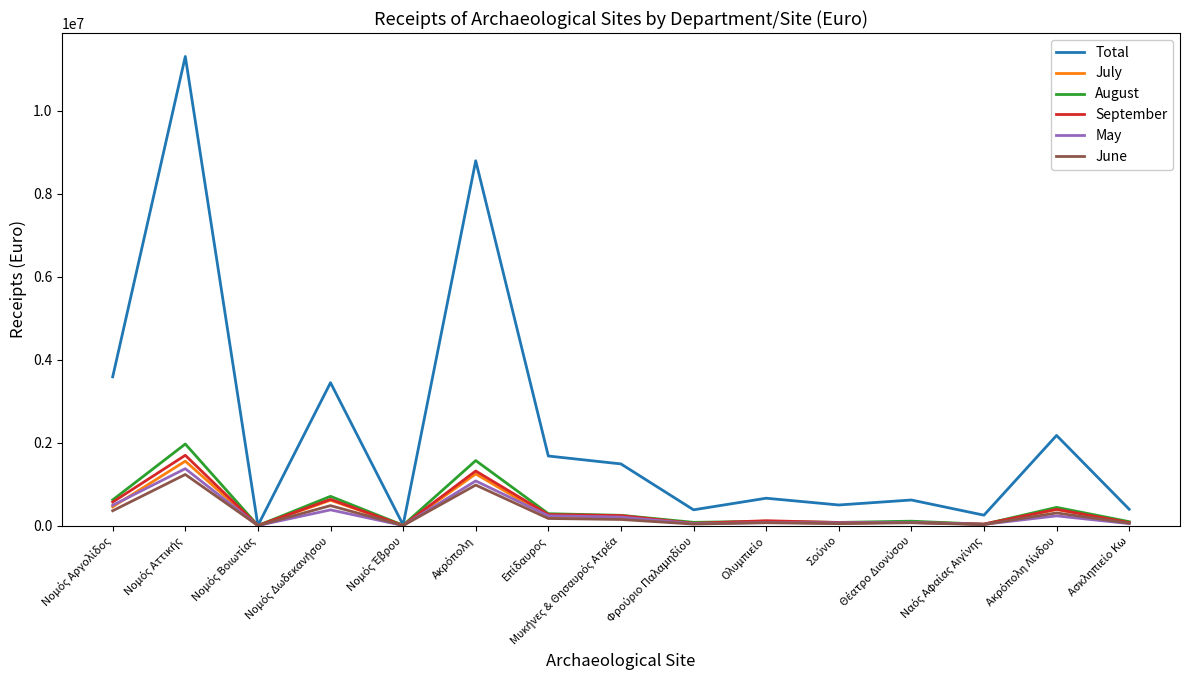

Which series has the largest total across all categories?

Total